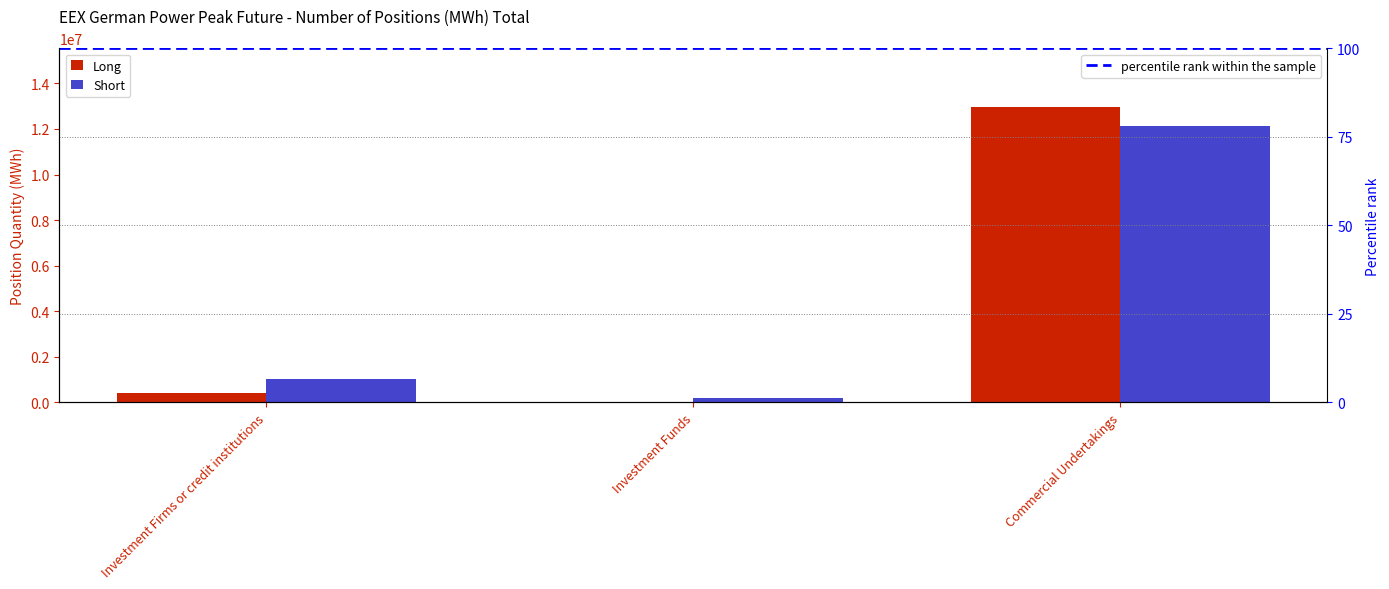

Is it true that Short equals 1027080 at Investment Firms or credit institutions?

True